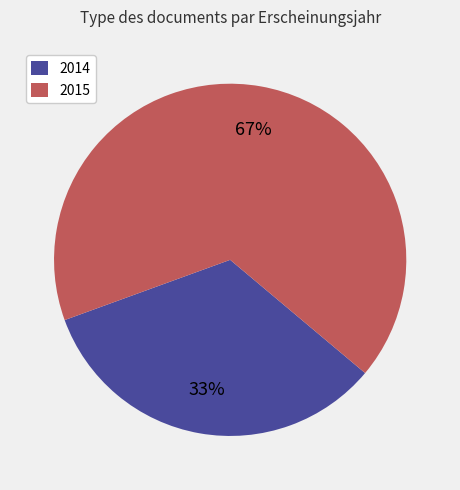

Which slice is the largest?

2015